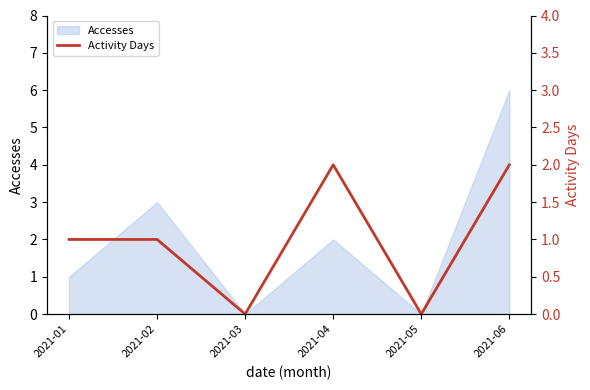

True or false: Accesses has a value of 1 at 2021-06.

False